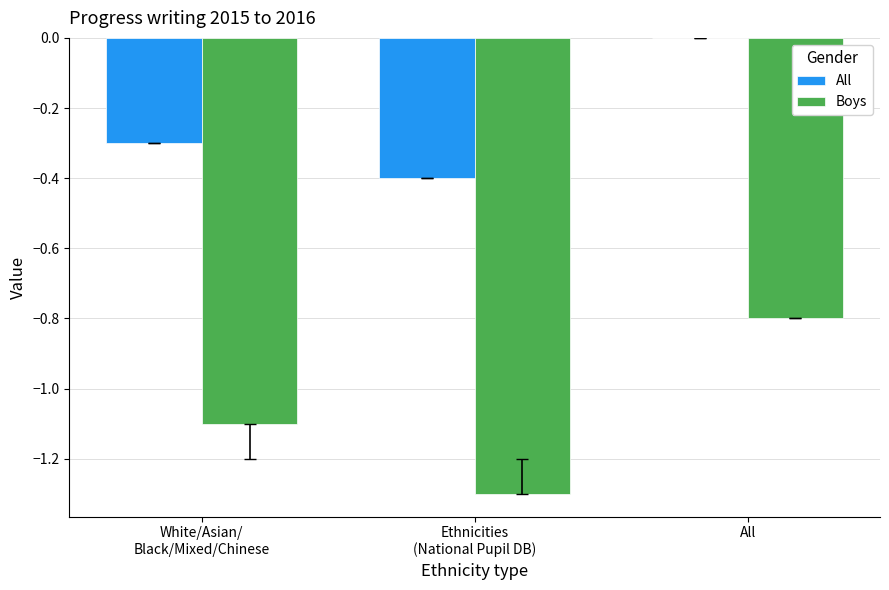

True or false: All has a value of 0.2 at All.

False